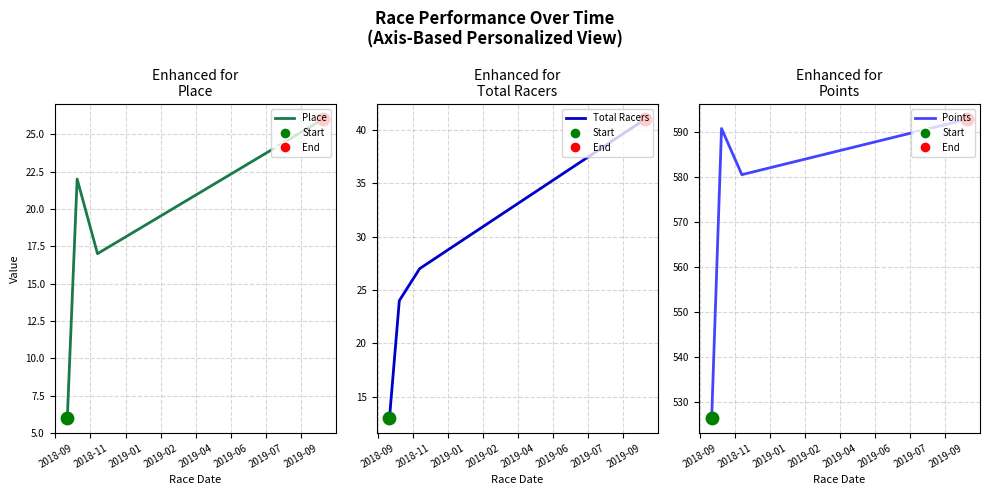

What are all the series names shown in the legend?

Place, Total Racers, Points